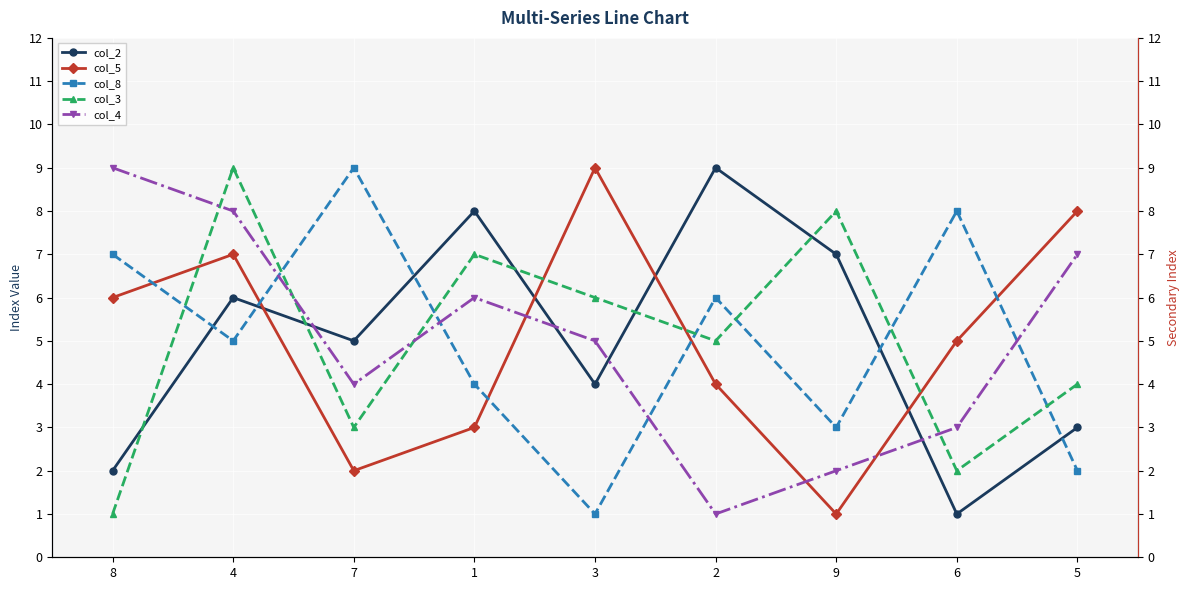

Is this an area chart (filled region under the line)?

No